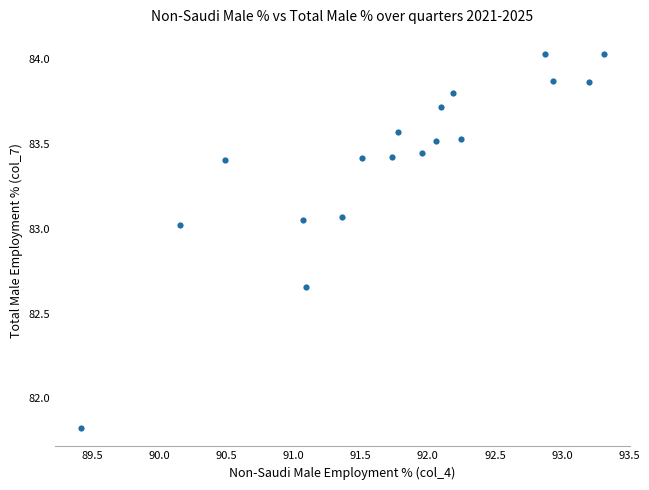

What is the range of Y values (max minus min)?

2.2